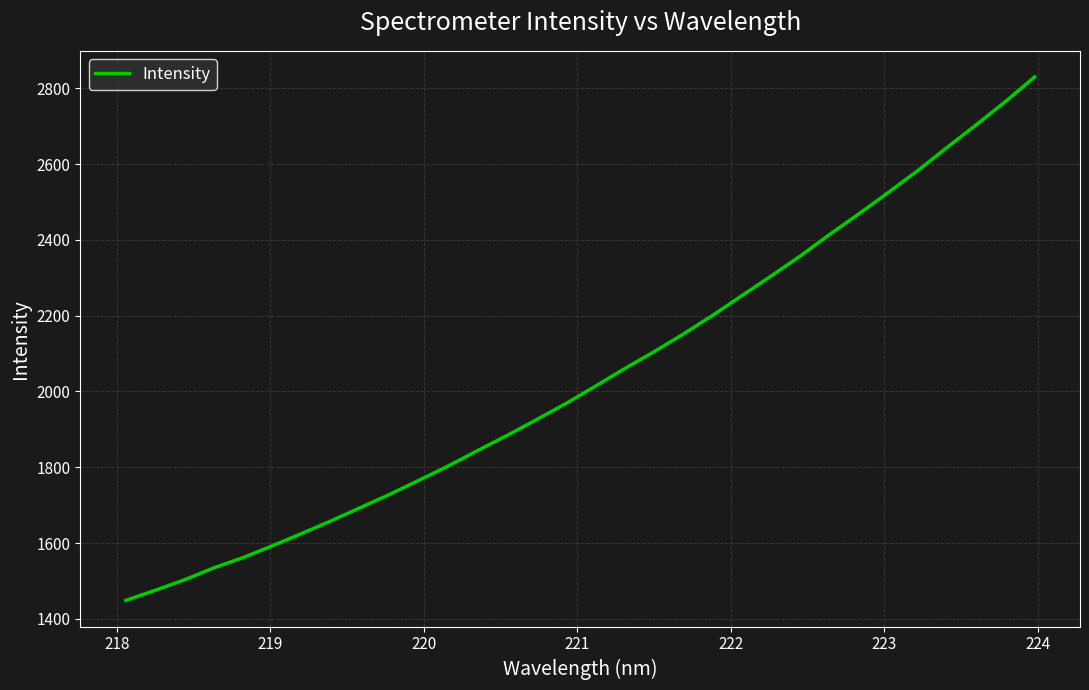

What is the smallest value displayed?

1448.6